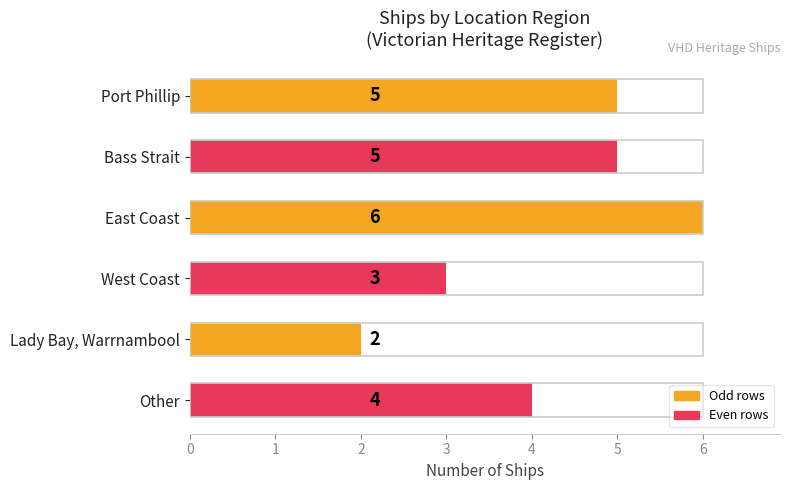

Where is the data nearest to the value 4?

Other